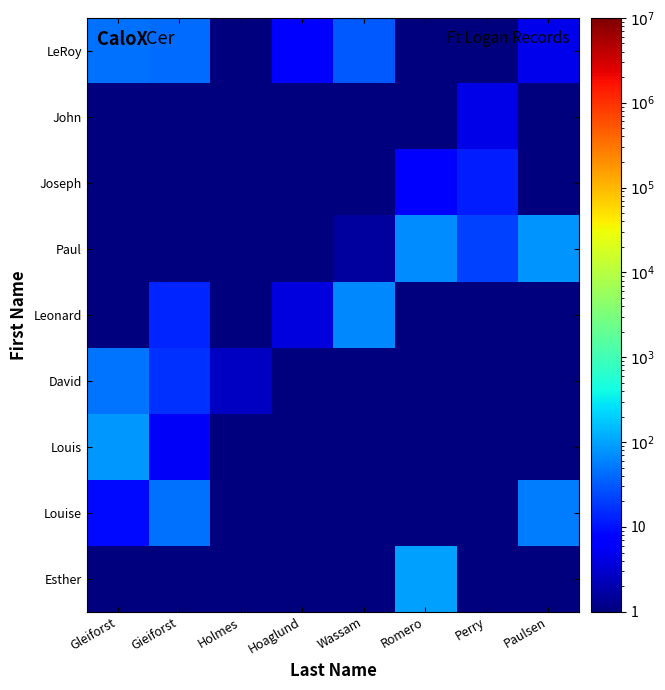

At which category is the sum across all series the highest?

Gleiforst